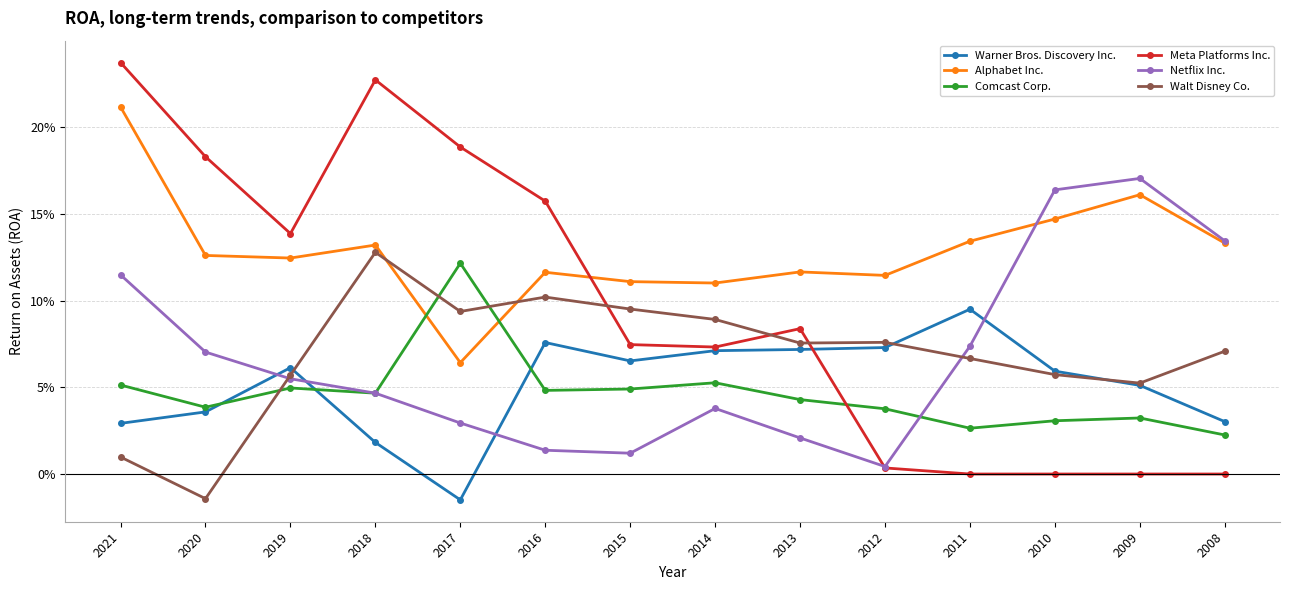

How many times do Warner Bros. Discovery Inc. and Netflix Inc. cross each other?

4